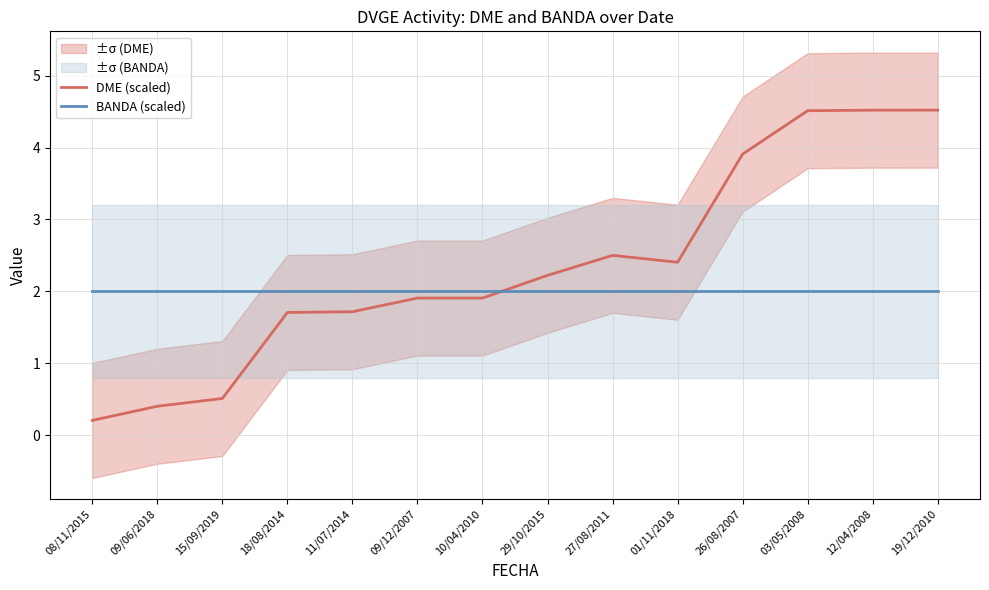

What value does the DME (scaled) series have at 03/05/2008?

4.5